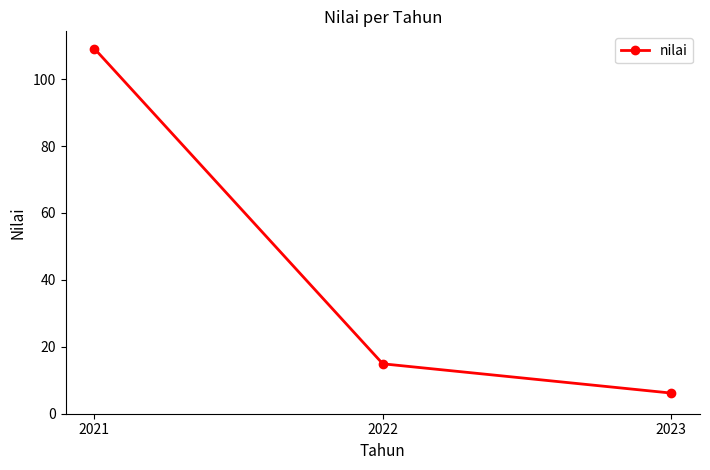

Approximately how many times larger is the value at 2022 compared to 2023?

2.4